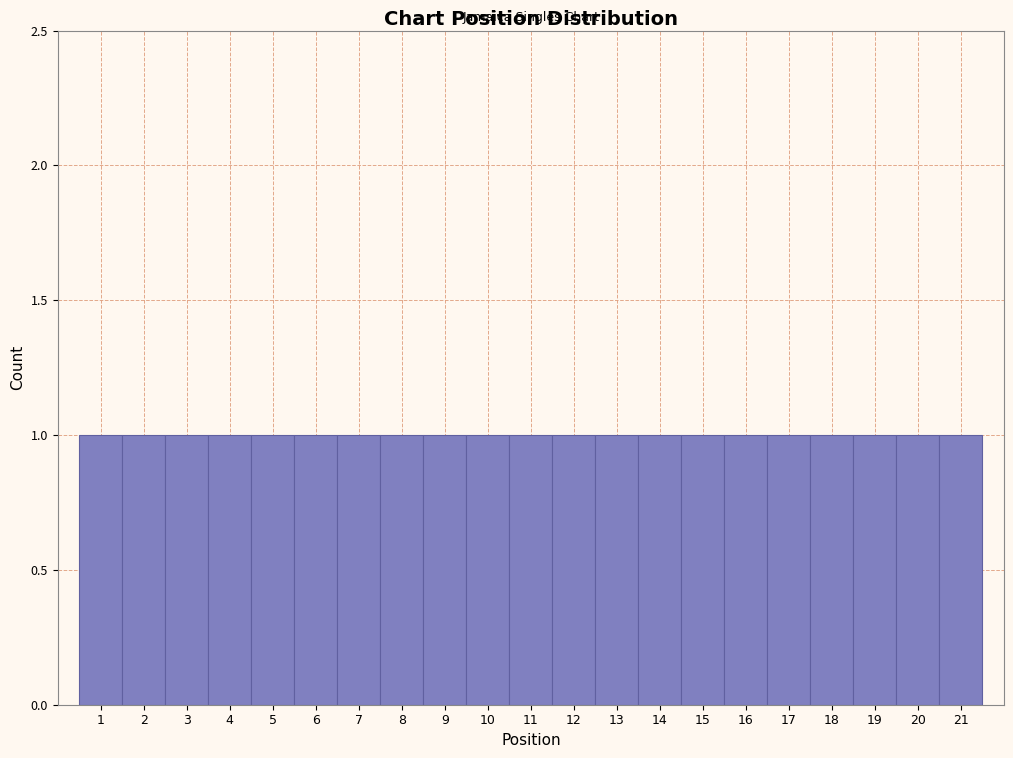

Reading left to right, transcribe this chart: for each bar, give the range it covers on the x-axis and its height. The values are not printed on the chart, so give them approximately, as read against the axis.

0.5 to 1.5: 1
1.5 to 2.5: 1
2.5 to 3.5: 1
3.5 to 4.5: 1
4.5 to 5.5: 1
5.5 to 6.5: 1
6.5 to 7.5: 1
7.5 to 8.5: 1
8.5 to 9.5: 1
9.5 to 10.5: 1
10.5 to 11.5: 1
11.5 to 12.5: 1
12.5 to 13.5: 1
13.5 to 14.5: 1
14.5 to 15.5: 1
15.5 to 16.5: 1
16.5 to 17.5: 1
17.5 to 18.5: 1
18.5 to 19.5: 1
19.5 to 20.5: 1
20.5 to 21.5: 1